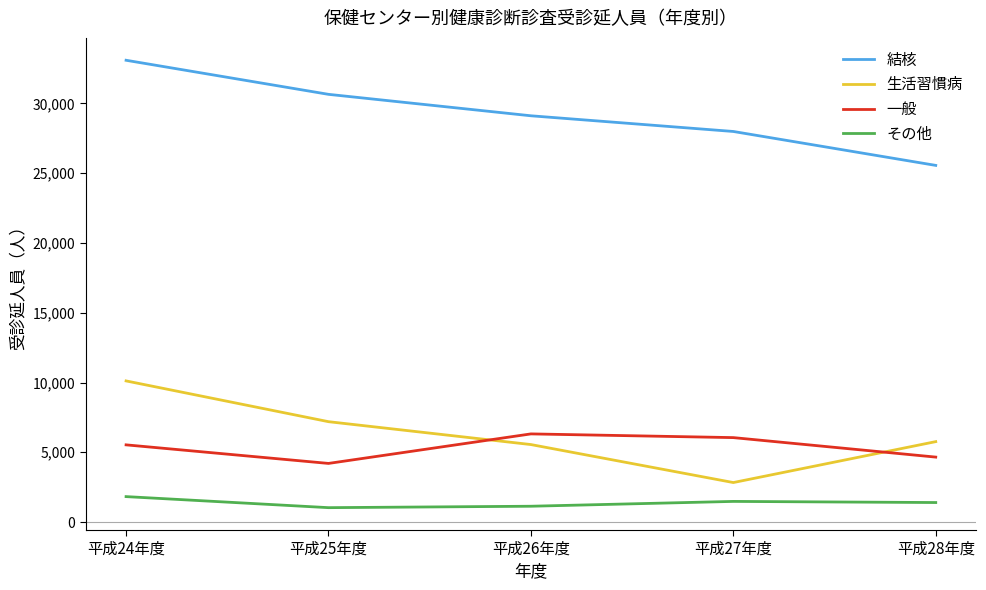

The value of 結核 at 平成28年度 is 33532. True or false?

False